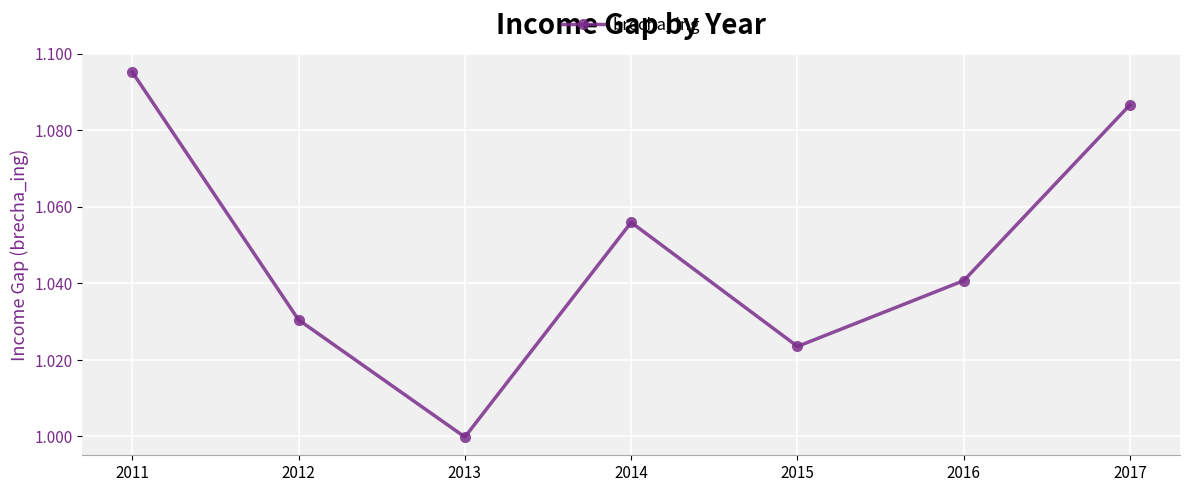

At which category does the data reach its first local peak?

2014